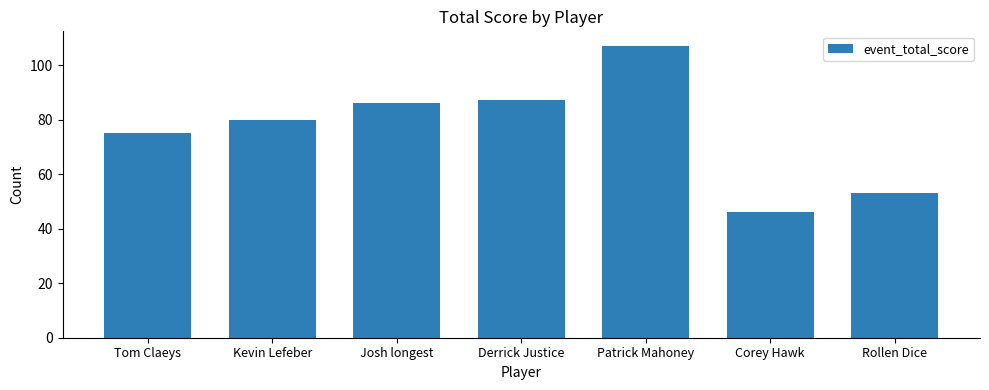

At which label is the value closest to 76?

Tom Claeys